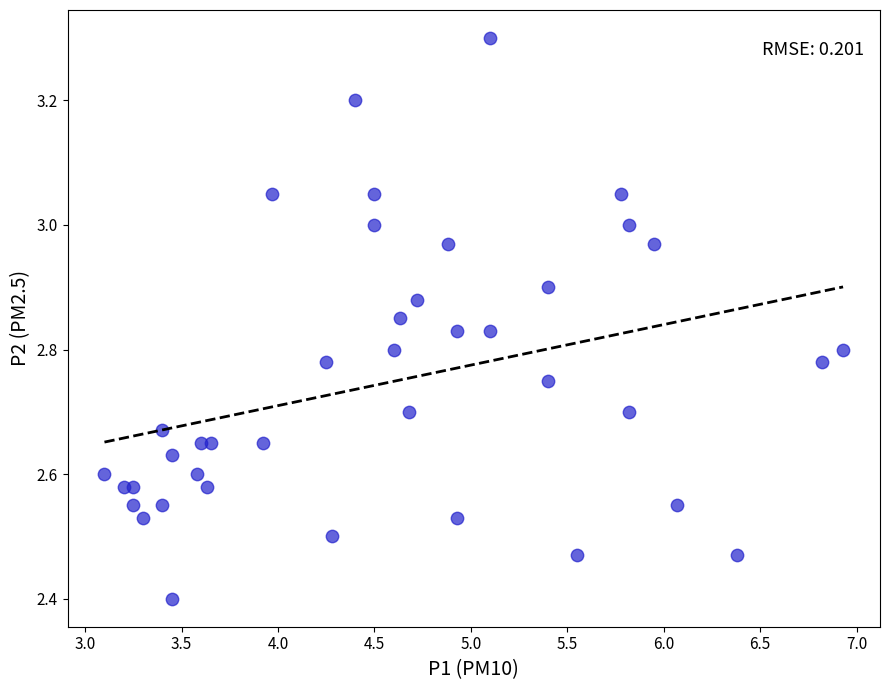

What is the range of Y values (max minus min)?

0.9